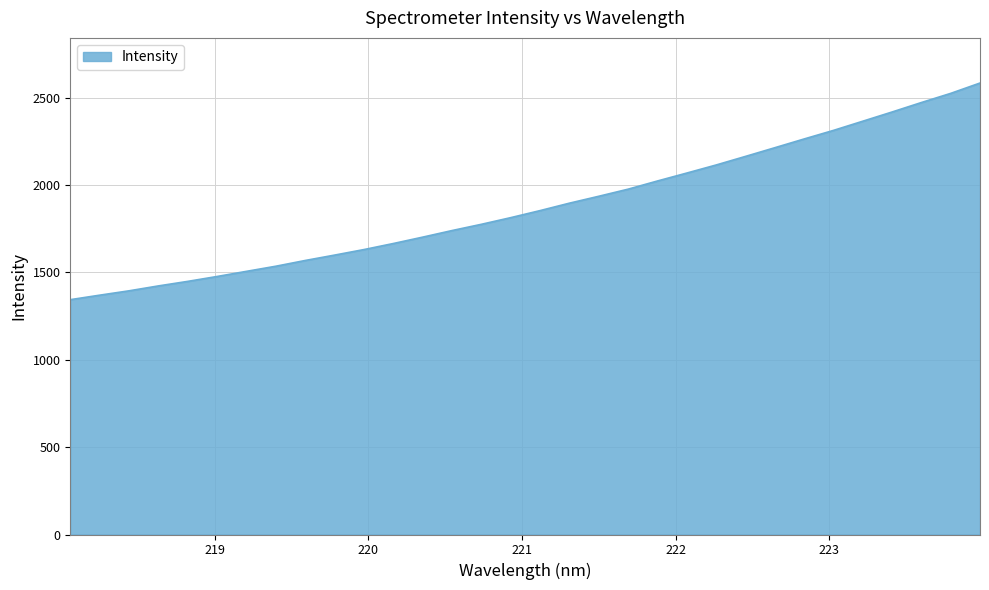

What is the minimum value shown in the chart?

1343.9